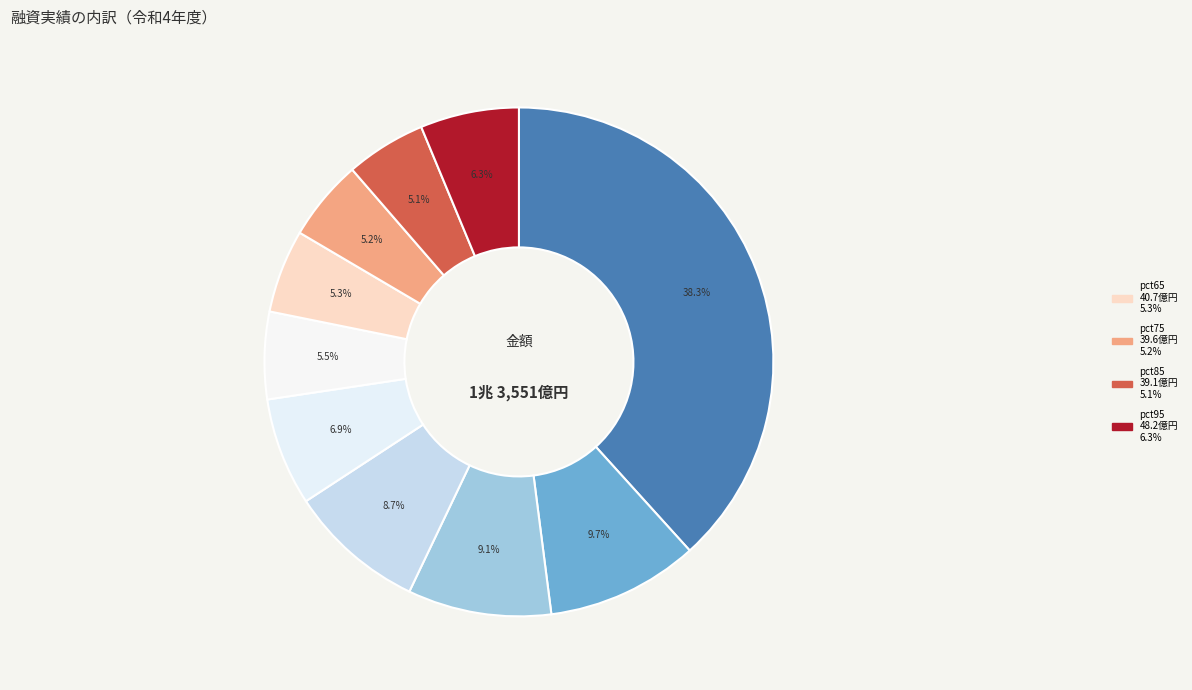

Does any single category account for the majority?

No